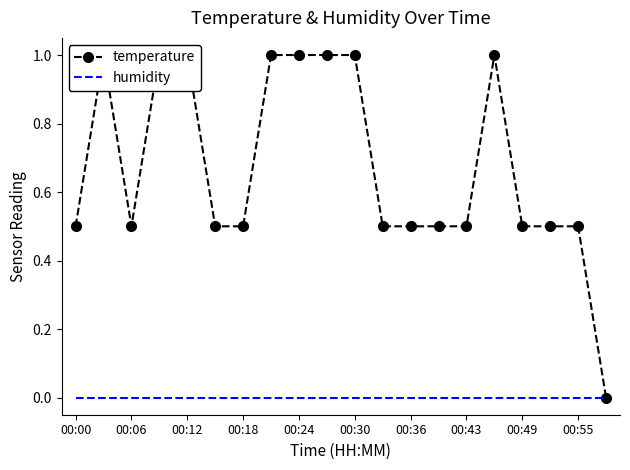

What are all the series names shown in the legend?

temperature, humidity